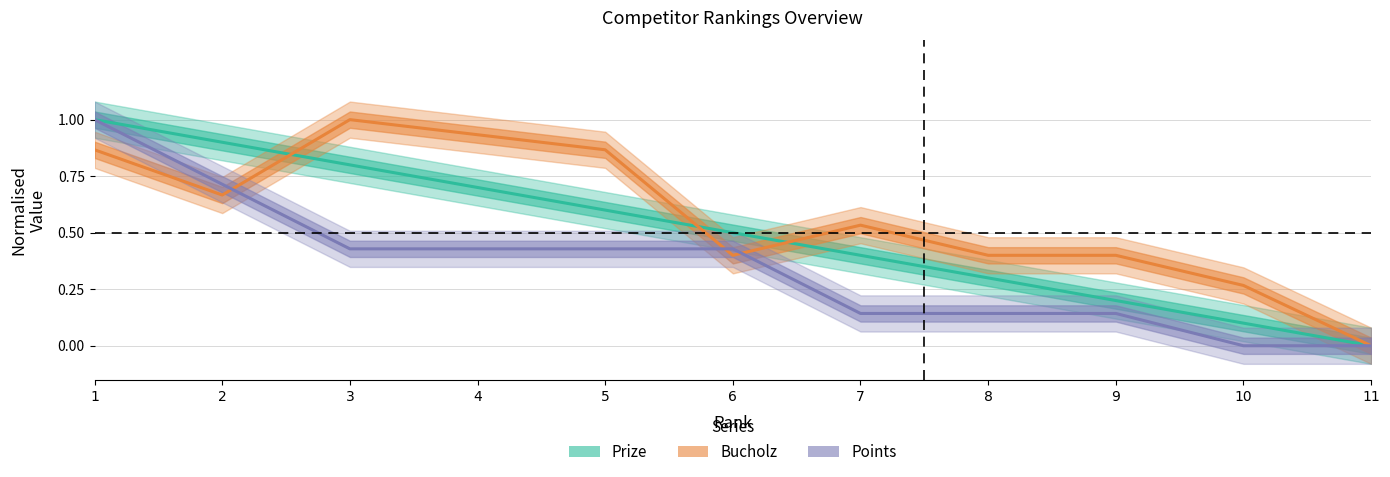

Is this an area chart (filled region under the line)?

No